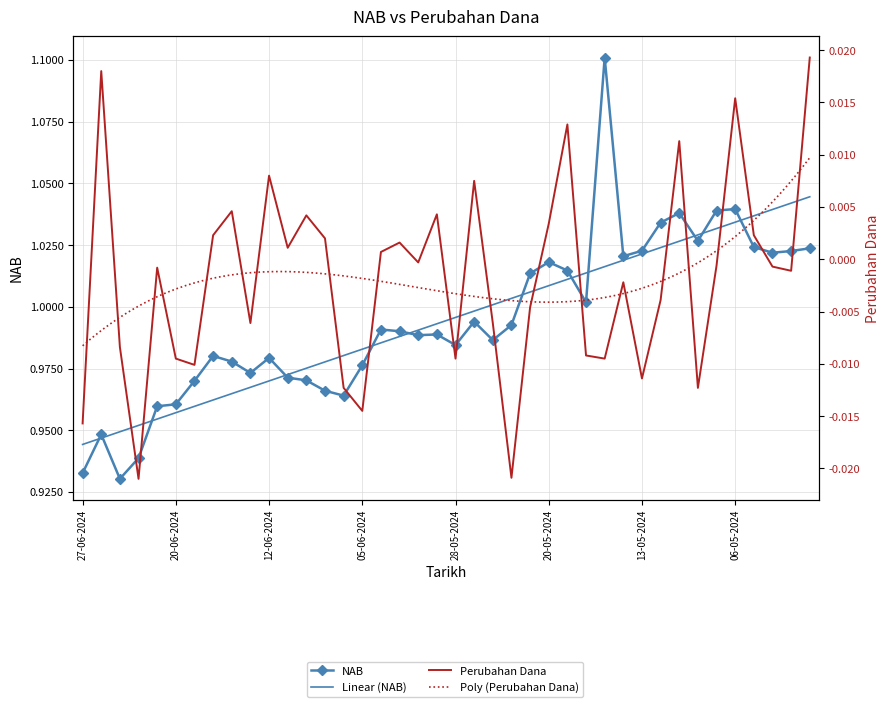

Rank the series by their maximum value, from highest to lowest.

NAB, Perubahan Dana